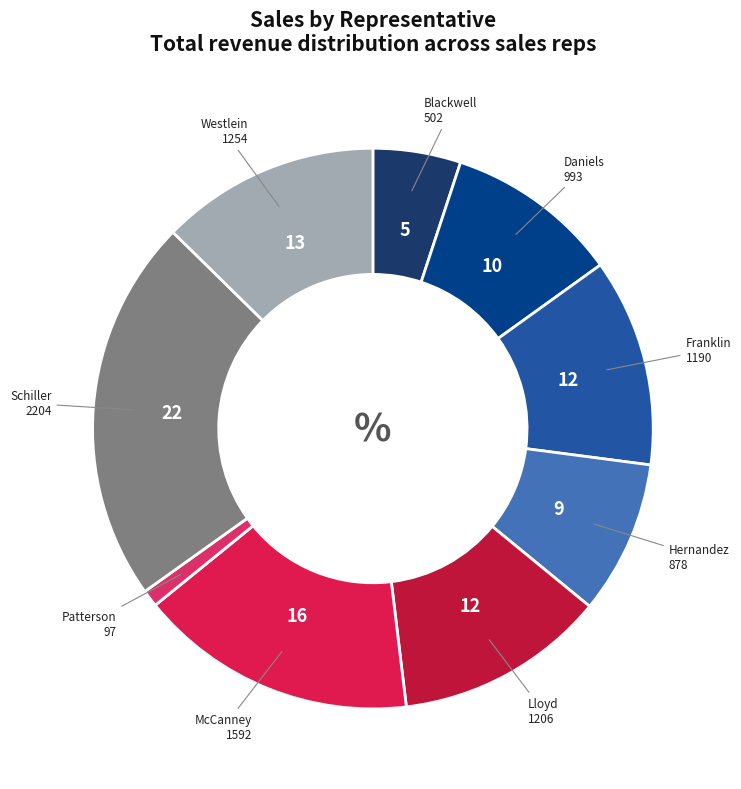

What is the ratio of the value at Franklin to the value at Blackwell?

2.4